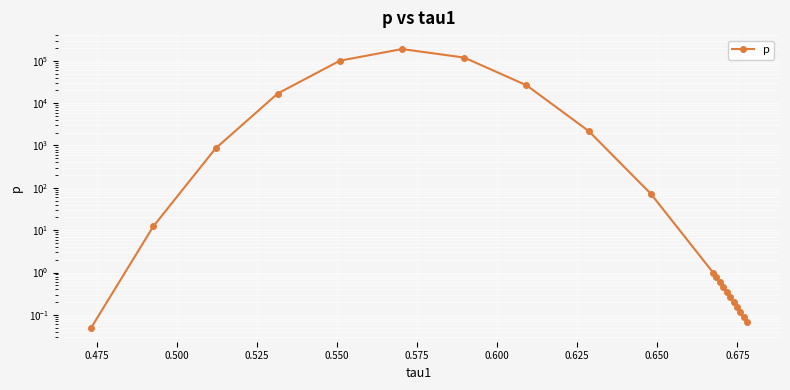

How many lines are shown in the chart?

1